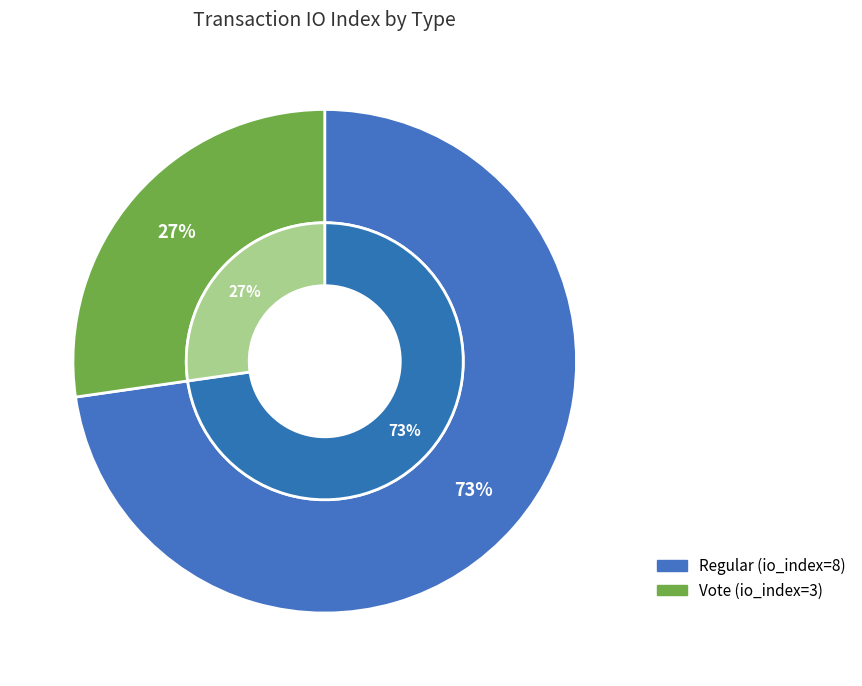

How many segments does this pie chart have?

2